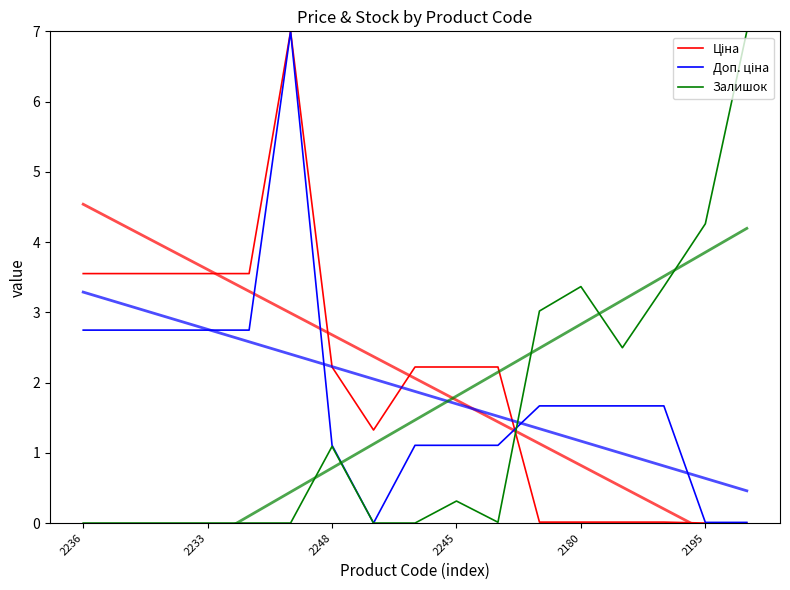

How many distinct data groups are displayed?

3